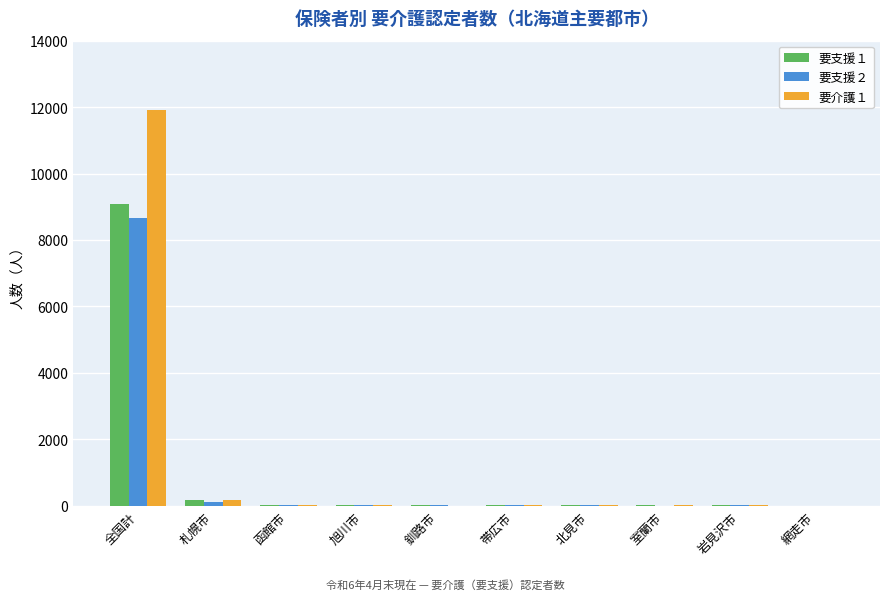

What is the sum of all 要支援１ values?

9331